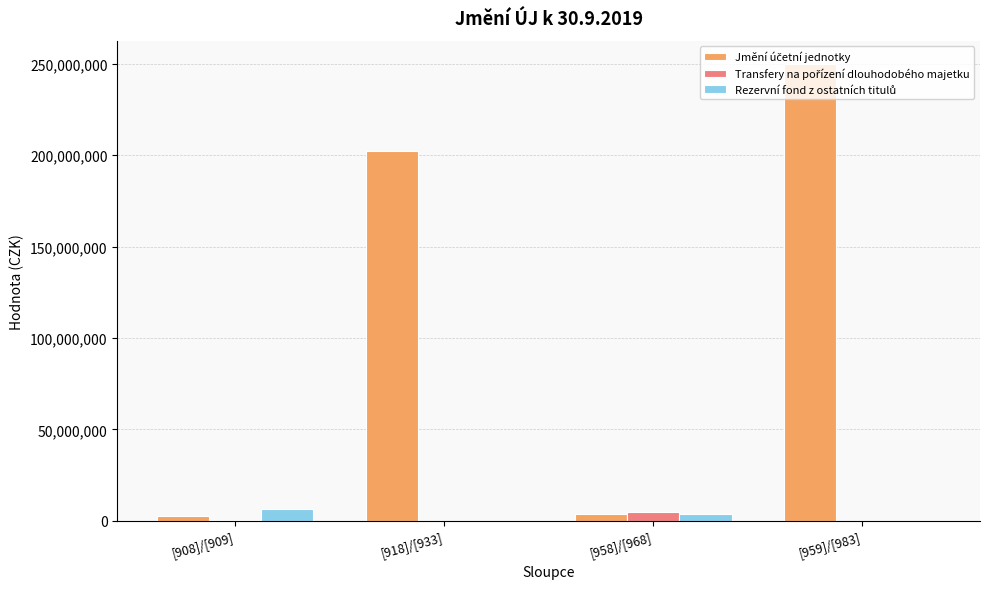

At which category is the sum across all series the highest?

[959]/[983]